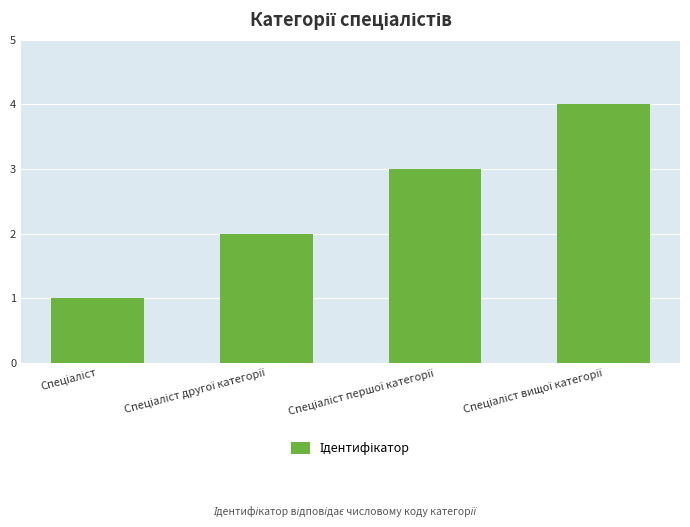

What is the sum of all values?

10